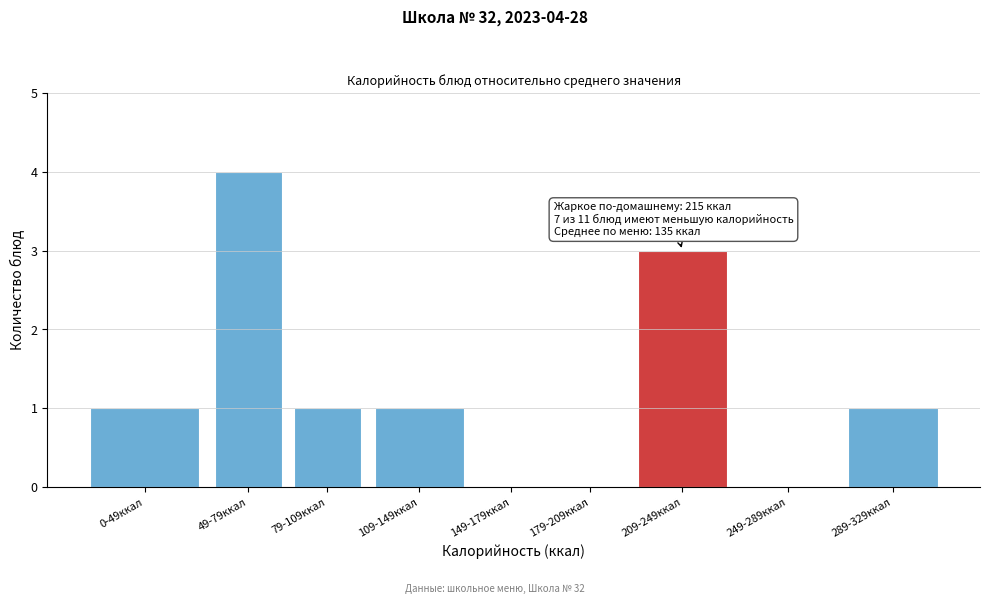

Reading right to left, list all the values displayed in this chart.

289-329ккал=1	249-289ккал=0	209-249ккал=3	179-209ккал=0	149-179ккал=0	109-149ккал=1	79-109ккал=1	49-79ккал=4	0-49ккал=1